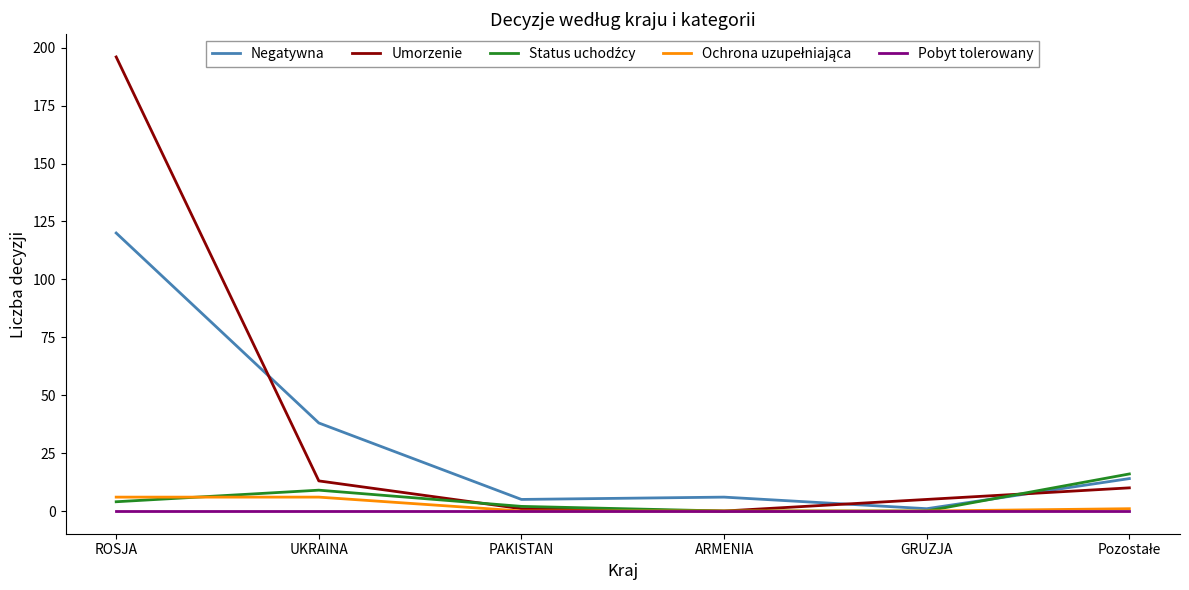

Between UKRAINA and GRUZJA, which series saw the biggest shift?

Negatywna